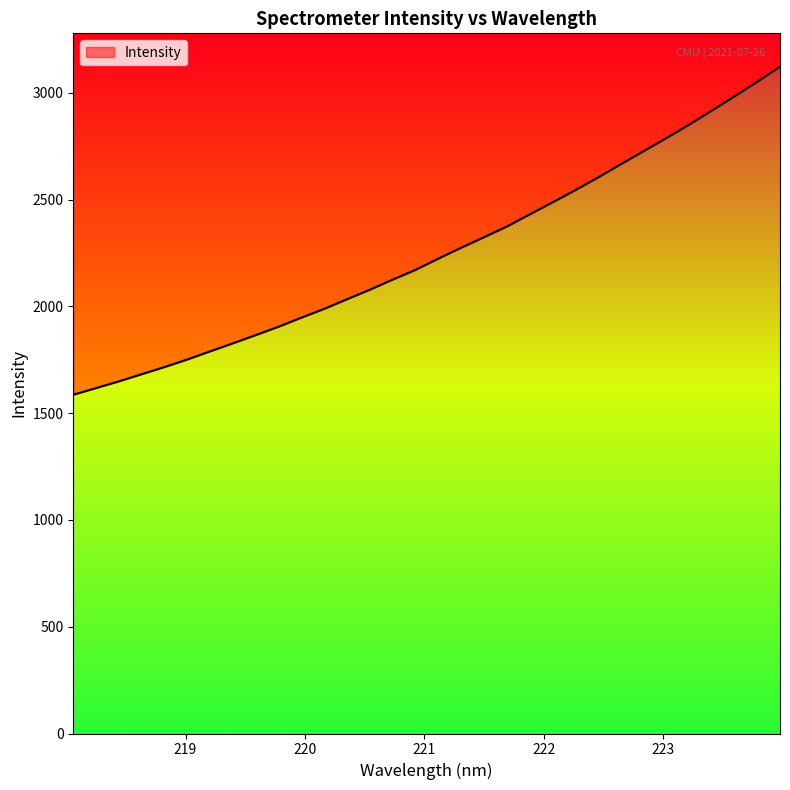

Rank the categories by value from lowest to highest.

218.0596, 218.2508, 218.442, 218.6332, 218.8244, 219.0156, 219.2067, 219.3979, 219.589, 219.7801, 219.9712, 220.1623, 220.3533, 220.5444, 220.7354, 220.9264, 221.1174, 221.3083, 221.4993, 221.6902, 221.8812, 222.0721, 222.263, 222.4538, 222.6447, 222.8355, 223.0264, 223.2172, 223.408, 223.5987, 223.7895, 223.9802